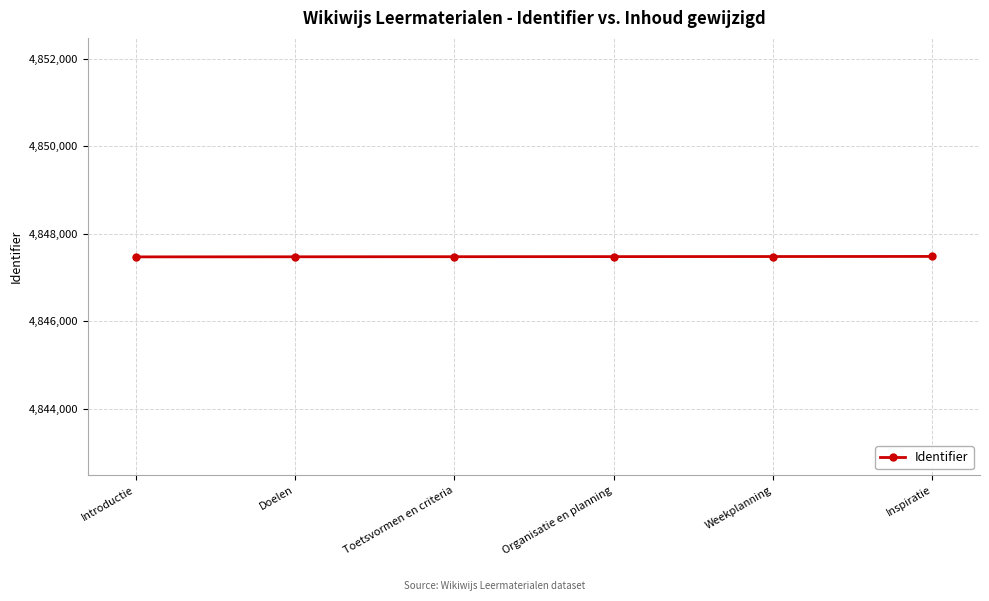

What is the smallest value displayed?

4847469